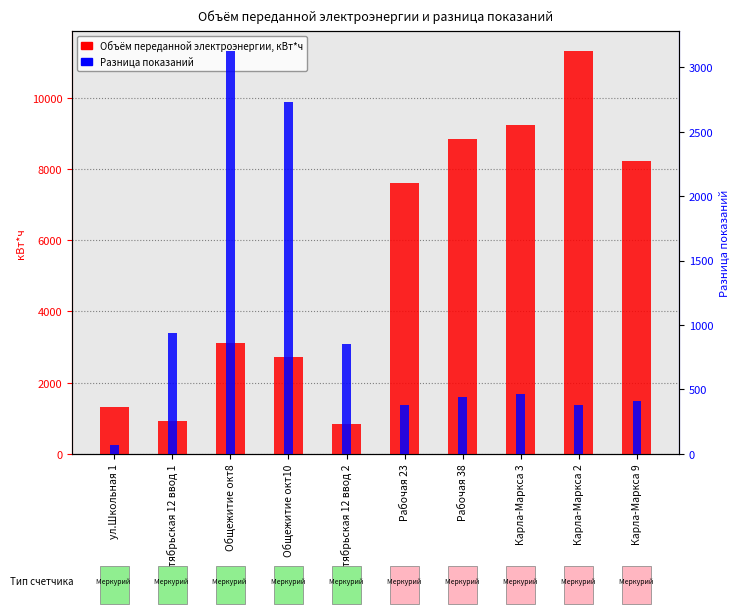

What is the value of the Разница показаний bar at the 10th from the left?

411